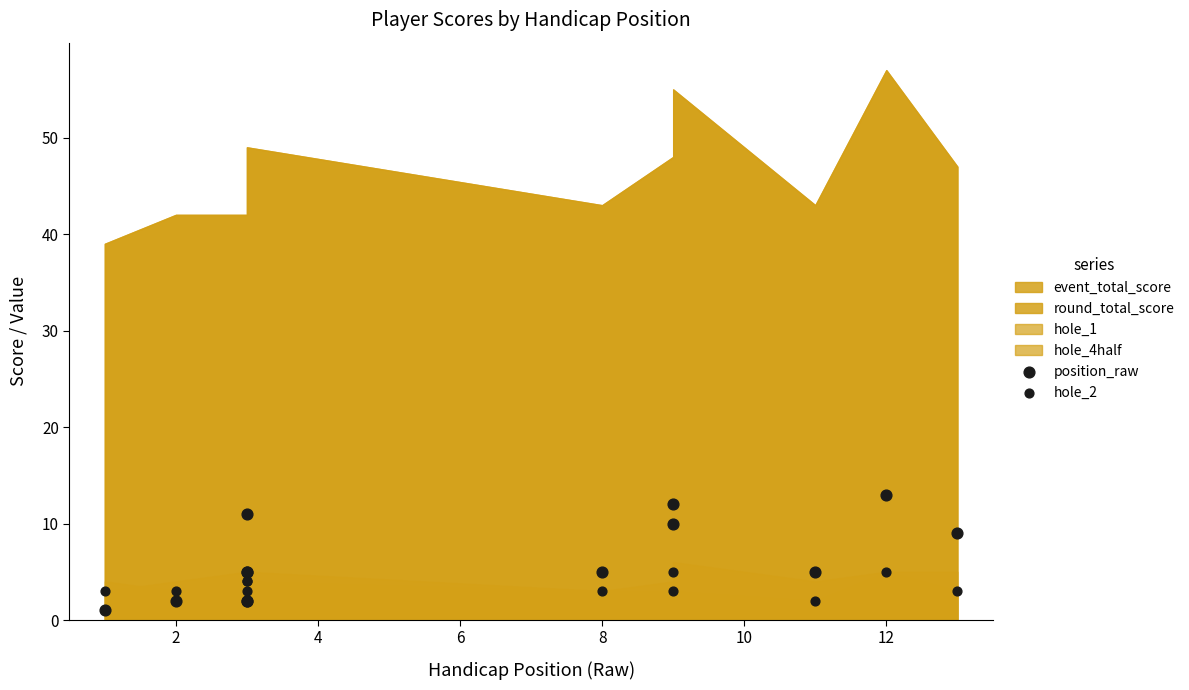

Which series contains the lowest Y value?

position_raw